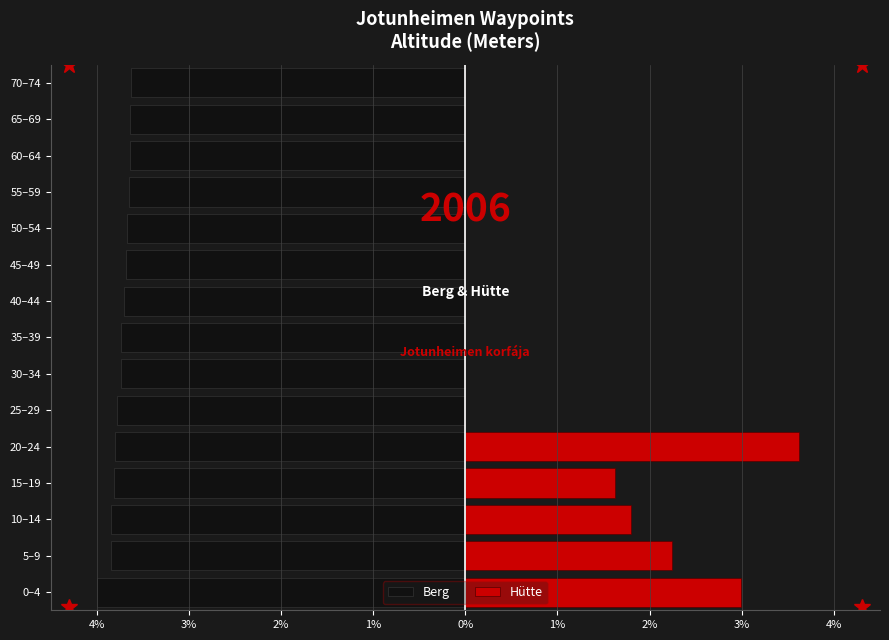

Which series has the largest range (max minus min)?

Hütte